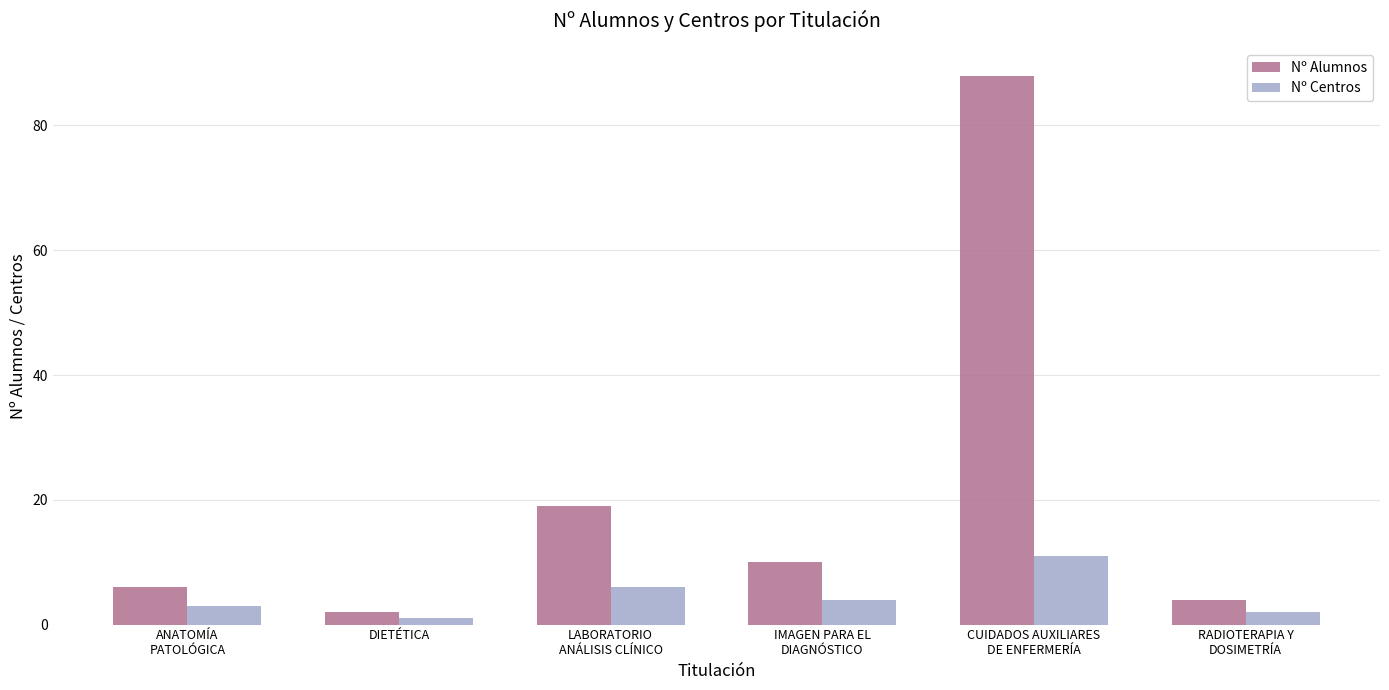

Which series has the widest spread of values?

Nº Alumnos